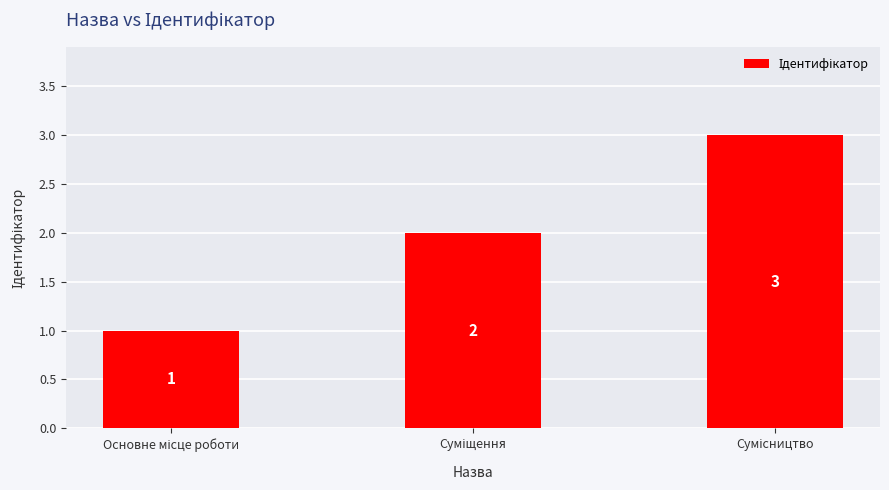

What is the maximum value shown in the chart?

3